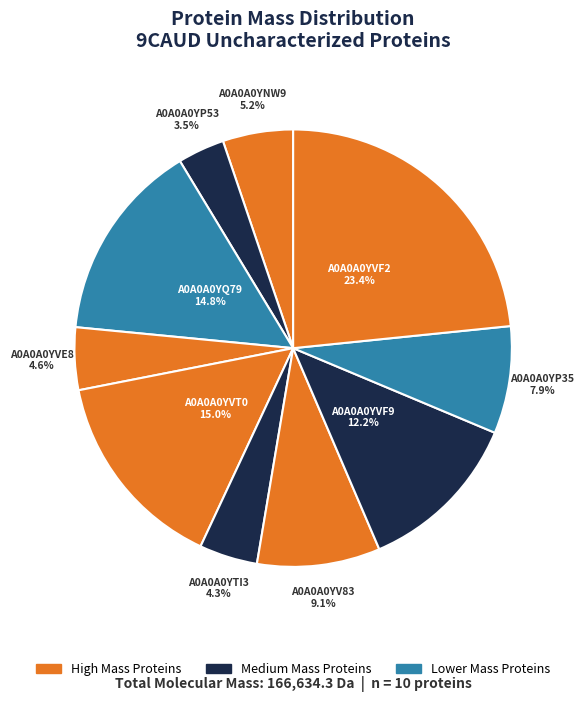

The A0A0A0YTI3 slice represents 4% of the pie. True or false?

True